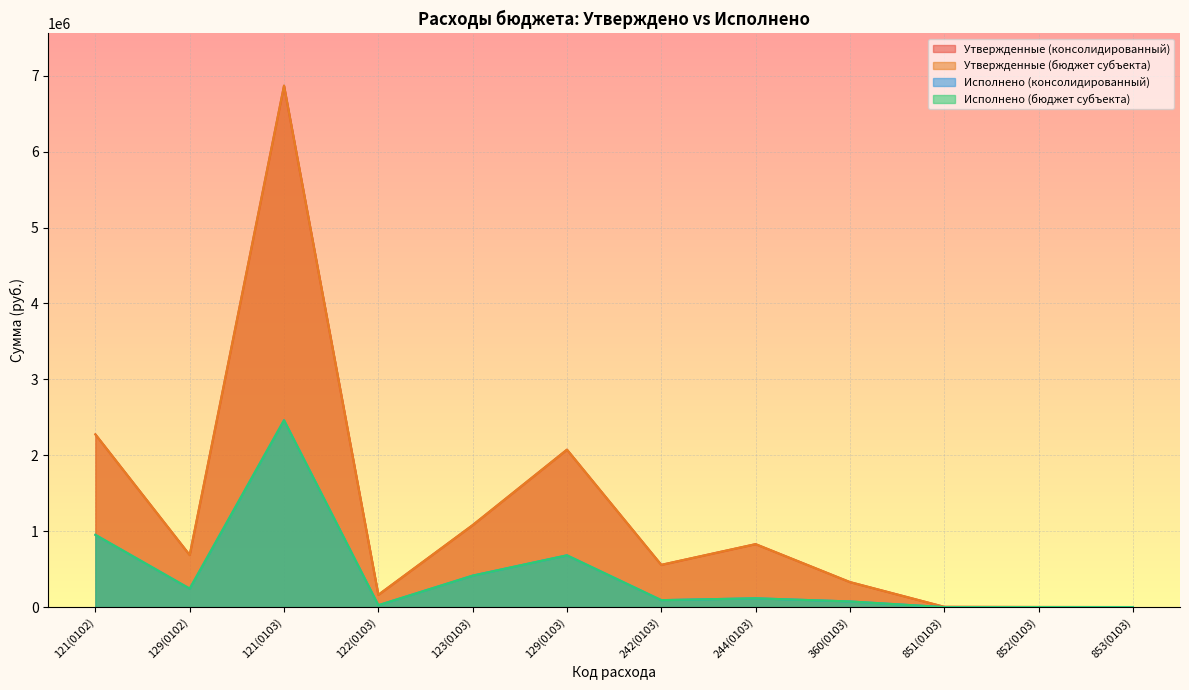

Does the chart display data point markers on the line(s)?

No